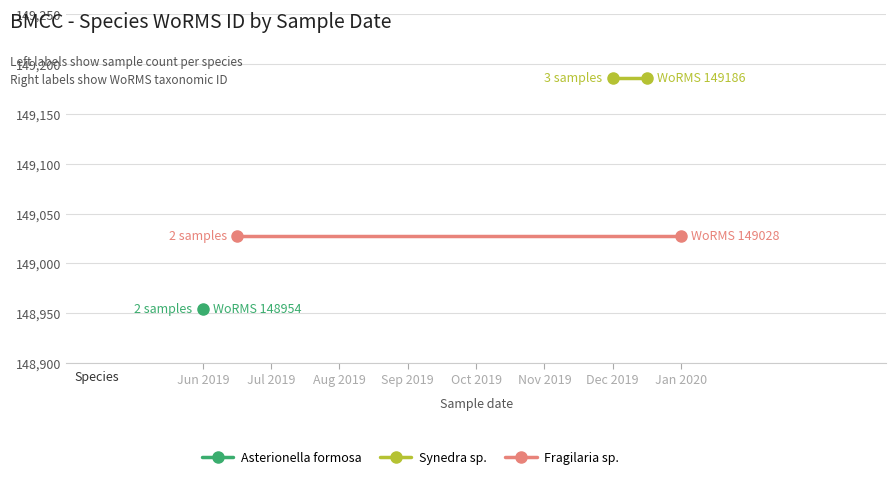

What is the label of the 1st point from the left?

Jun 2019